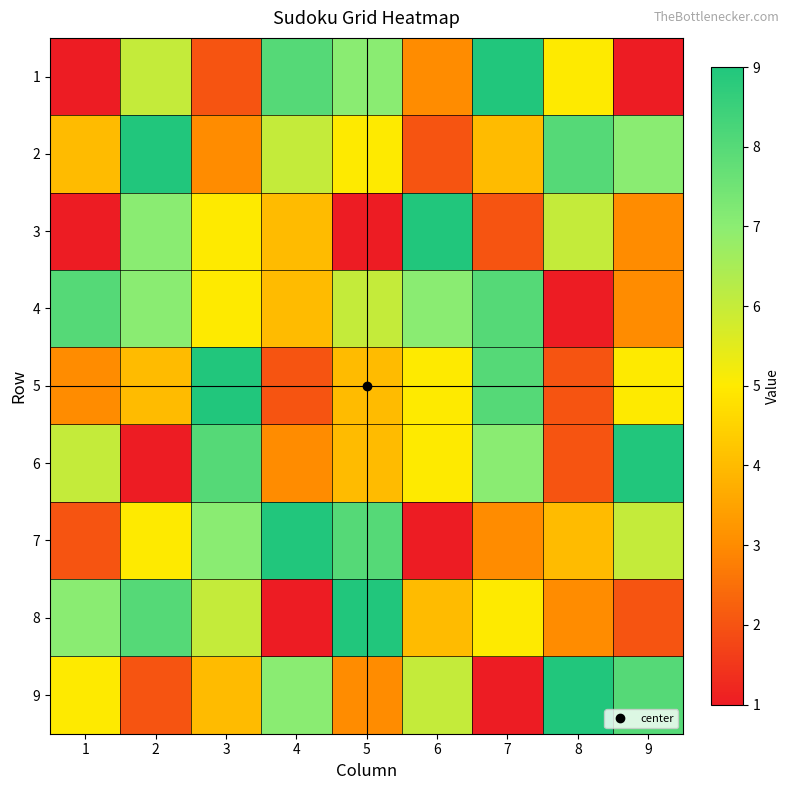

Reading left to right, extract all data points from this chart.

1: 1=1	2=6	3=2	4=8	5=7	6=3	7=9	8=5	9=1
2: 1=4	2=9	3=3	4=6	5=5	6=2	7=4	8=8	9=7
3: 1=1	2=7	3=5	4=4	5=1	6=9	7=2	8=6	9=3
4: 1=8	2=7	3=5	4=4	5=6	6=7	7=8	8=1	9=3
5: 1=3	2=4	3=9	4=2	5=4	6=5	7=8	8=2	9=5
6: 1=6	2=1	3=8	4=3	5=4	6=5	7=7	8=2	9=9
7: 1=2	2=5	3=7	4=9	5=8	6=1	7=3	8=4	9=6
8: 1=7	2=8	3=6	4=1	5=9	6=4	7=5	8=3	9=2
9: 1=5	2=2	3=4	4=7	5=3	6=6	7=1	8=9	9=8